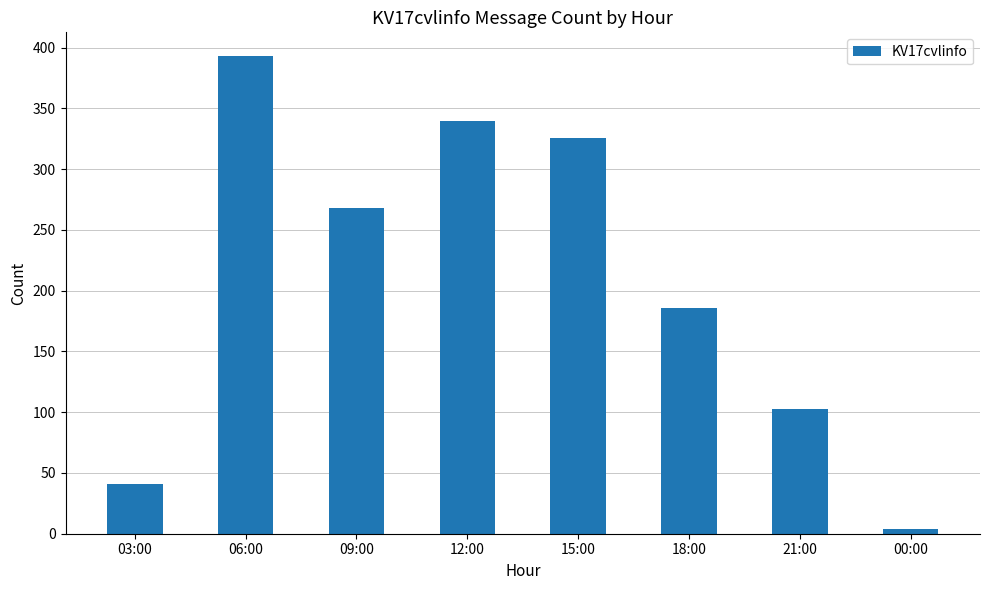

Count the number of categories in the chart.

8